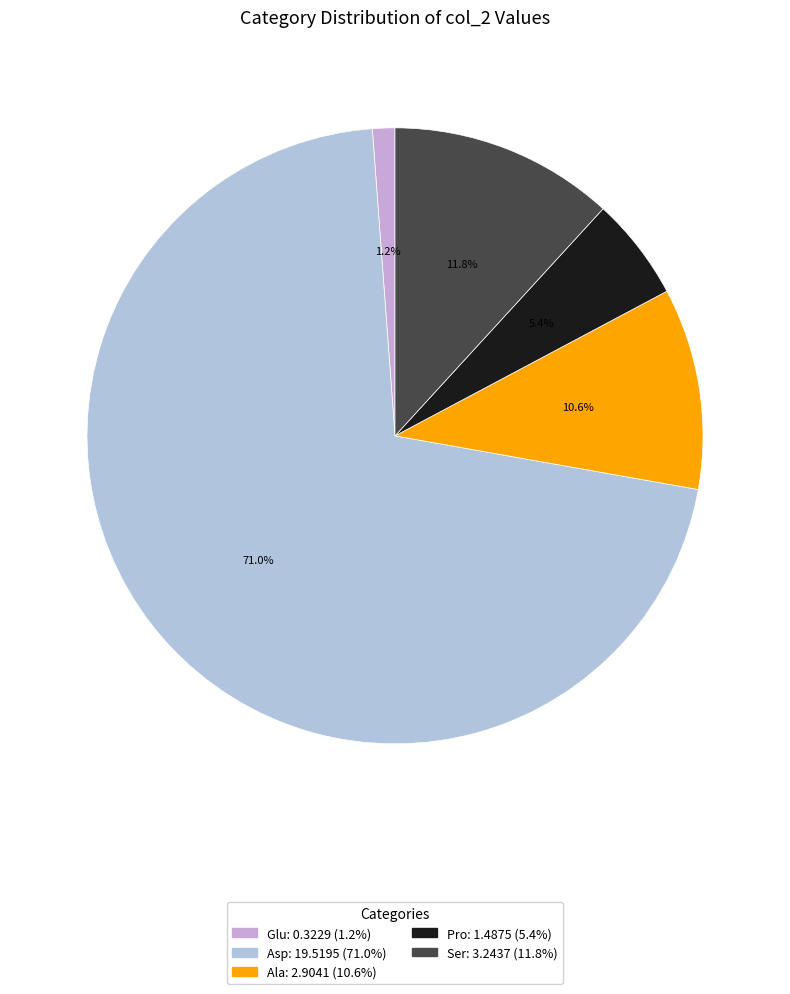

What percentage is the Pro slice, to the nearest percent?

5%